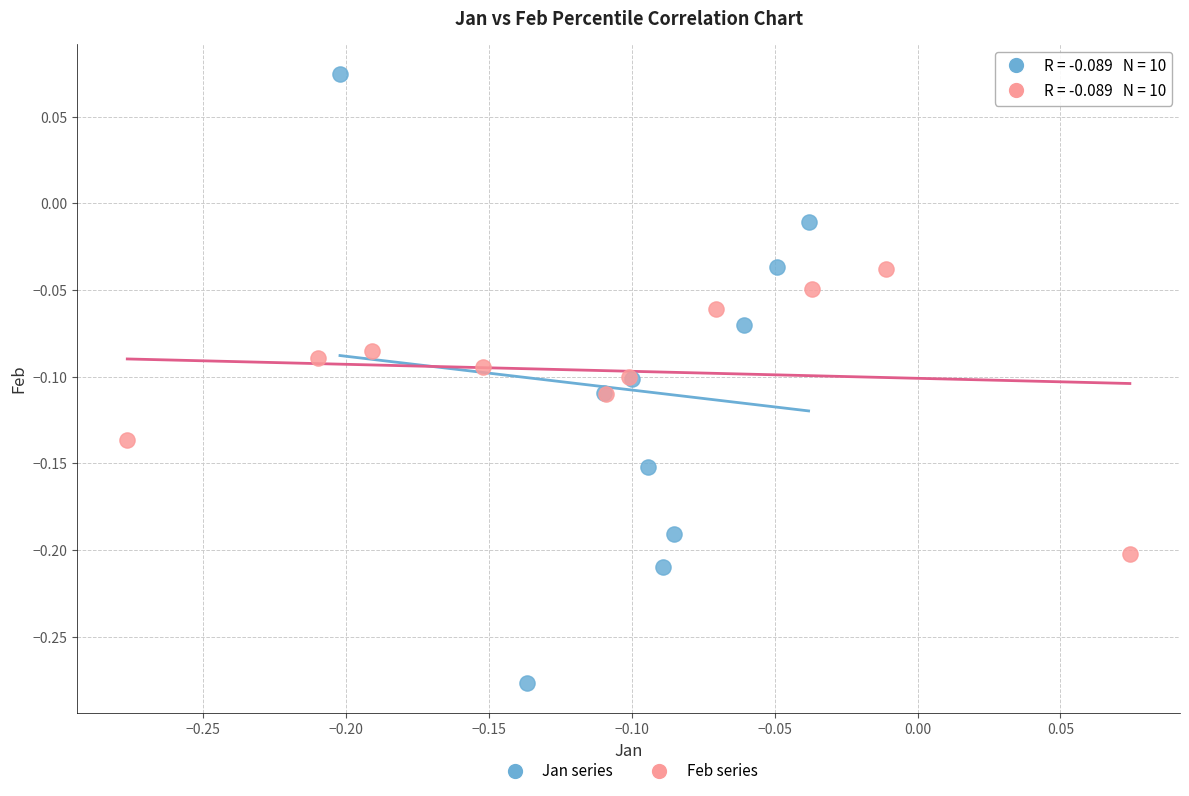

Which series reaches the minimum Y coordinate?

Jan series